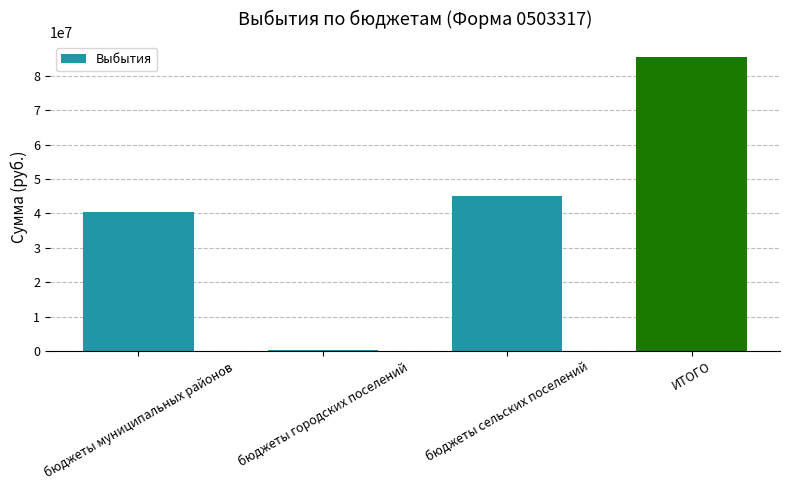

At which category does the chart reach its peak across all series?

ИТОГО